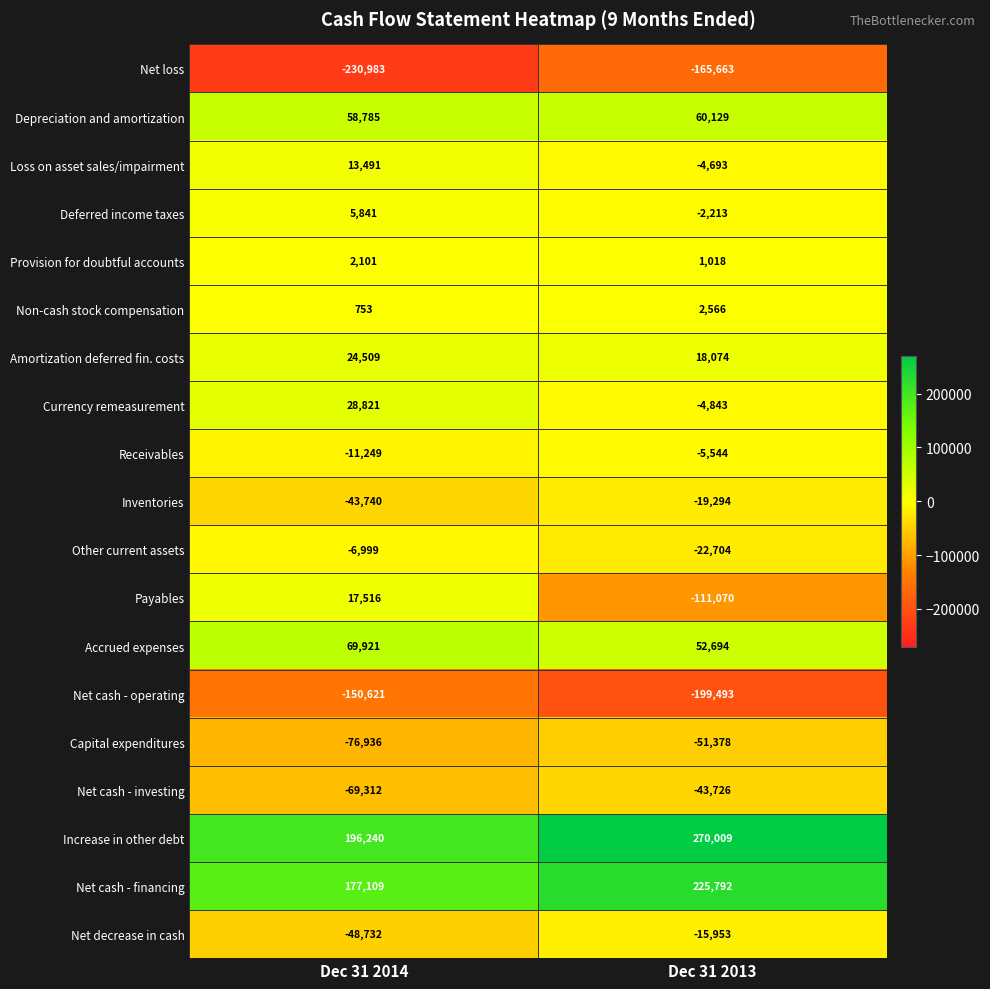

Which series has the largest total across all categories?

Increase in other debt